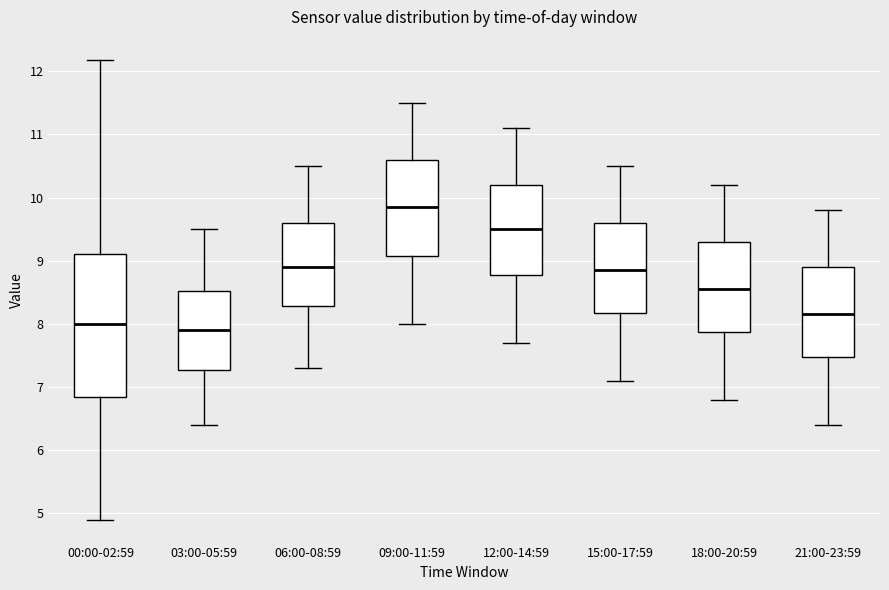

Which box is the tallest, from its lower edge to its upper edge?

00:00-02:59